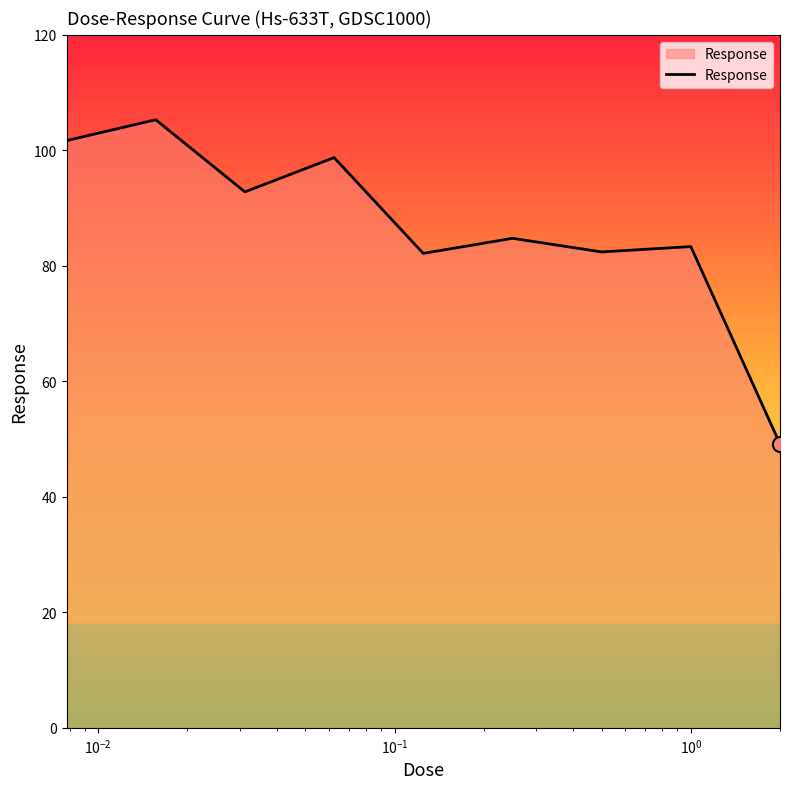

What is the maximum value shown in the chart?

105.3